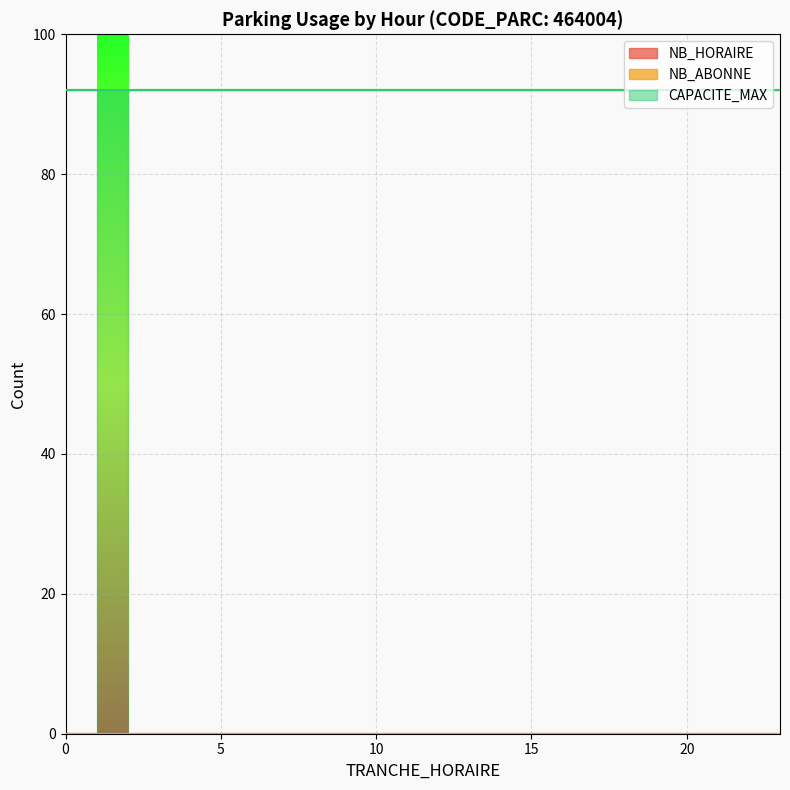

What are all the series names shown in the legend?

NB_HORAIRE, NB_ABONNE, CAPACITE_MAX